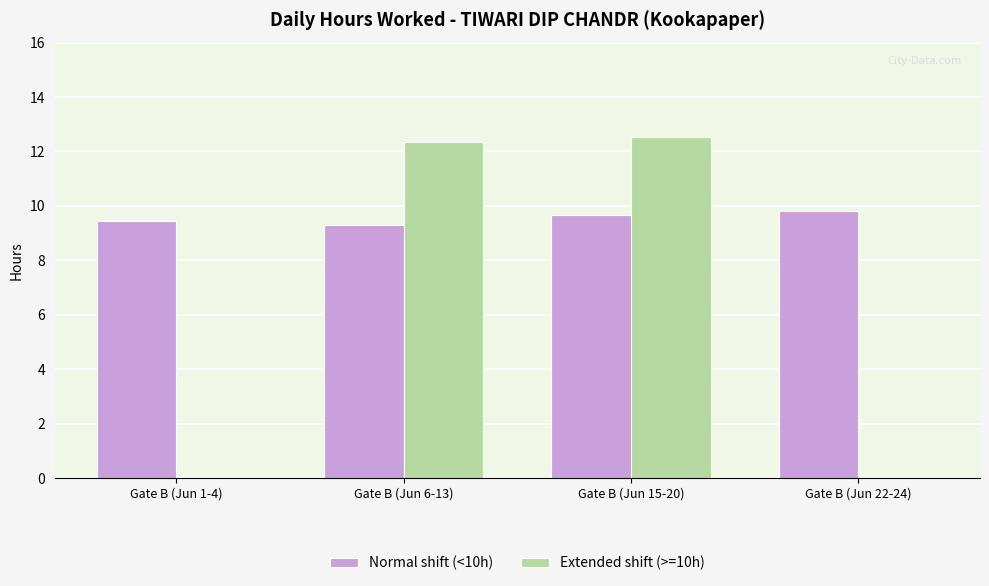

What is the sum of all Normal shift (<10h) values?

38.2